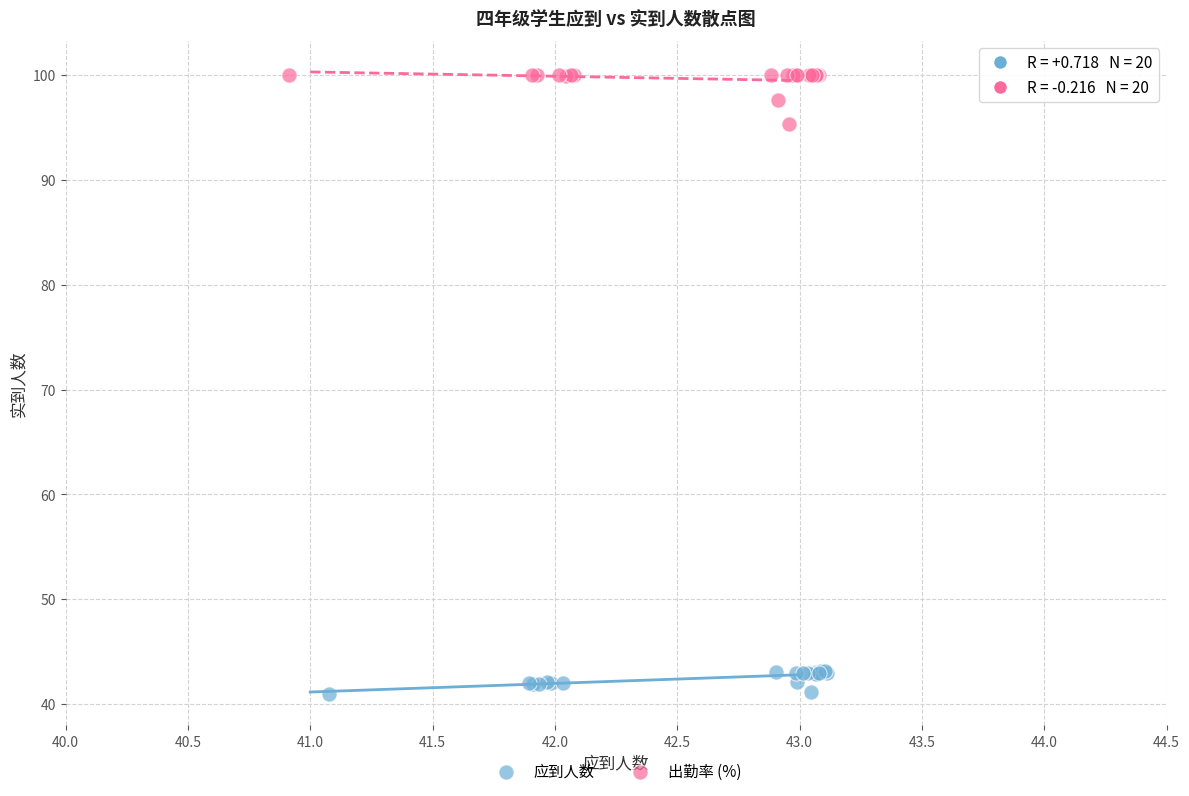

Which series has the largest Y range (max minus min)?

出勤率 (%)